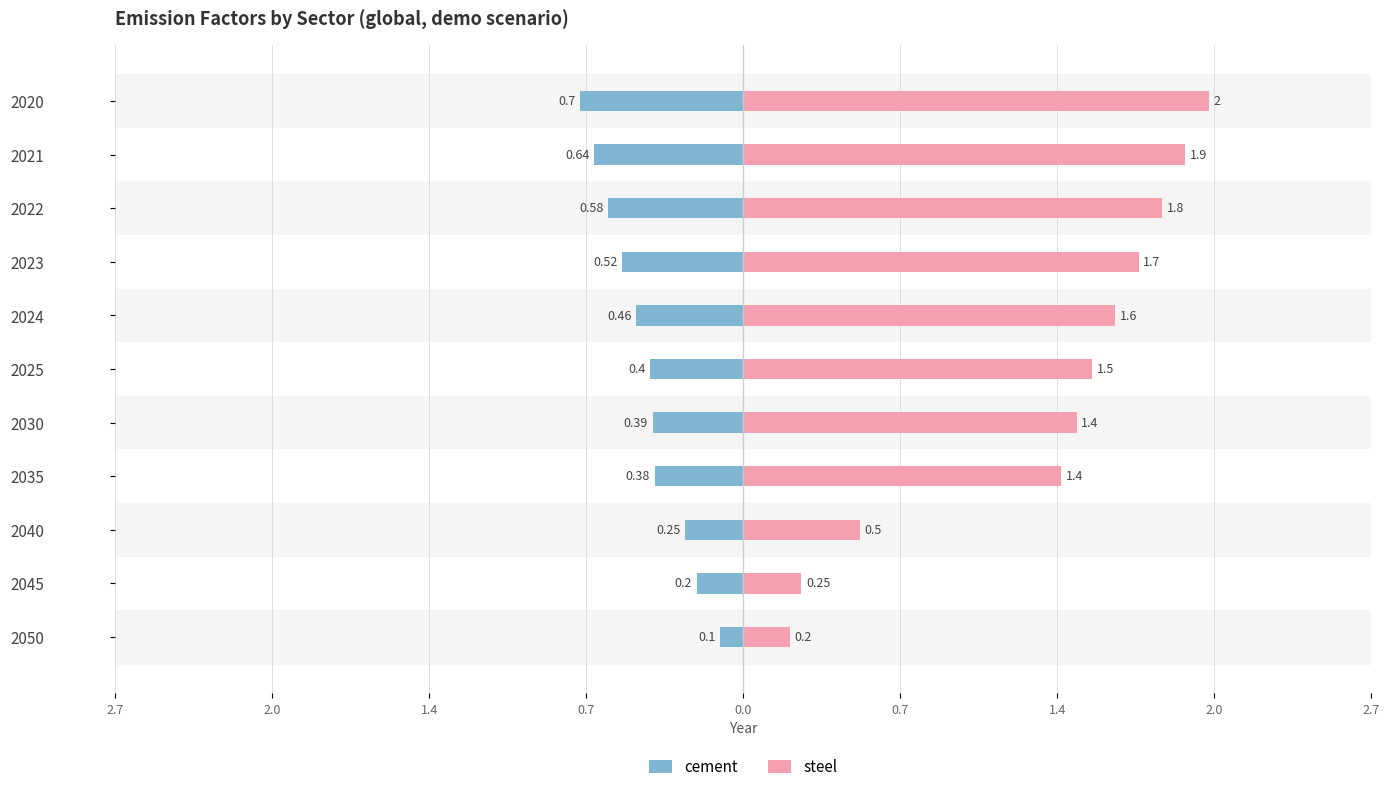

Which series has the widest spread of values?

steel